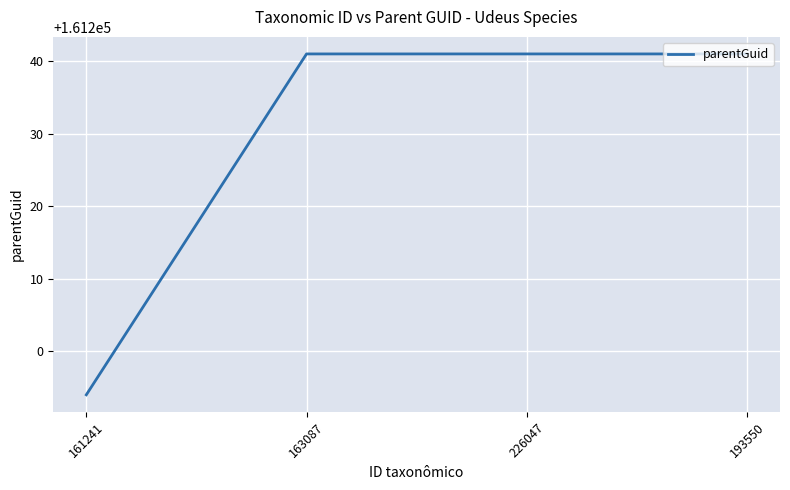

Does the chart have visible grid lines?

Yes